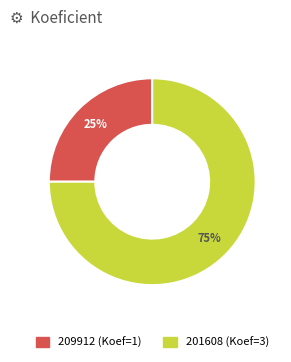

How many slices are in this pie chart?

2